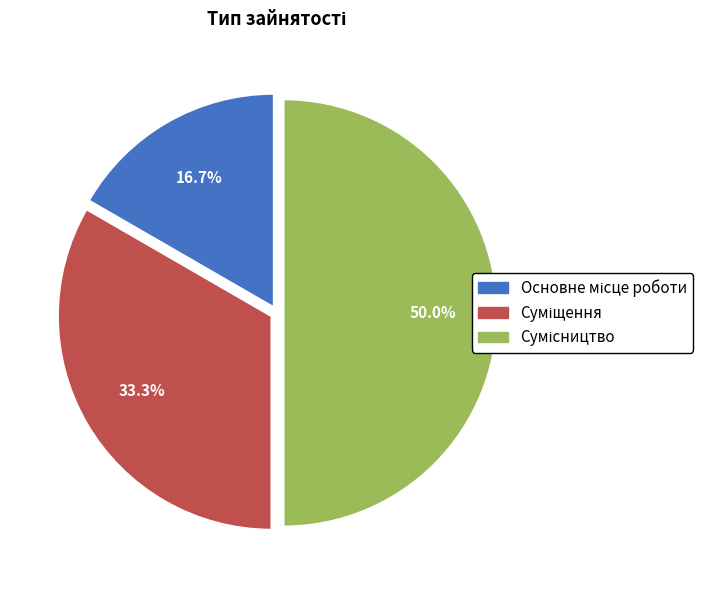

Does Сумісництво account for over 50% of the chart?

No